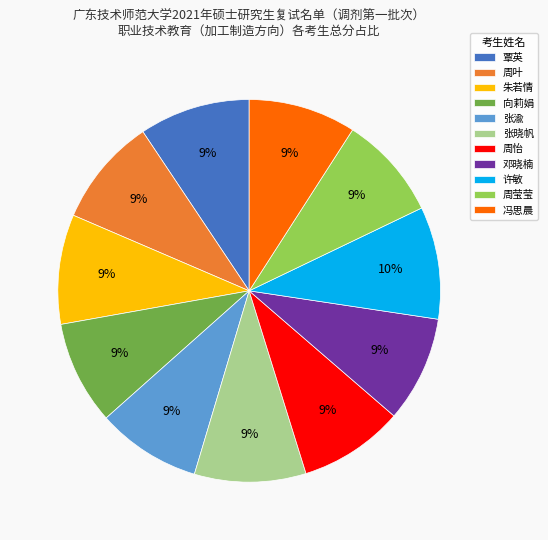

What is the ratio of the value at 周叶 to the value at 张渝?

1.0